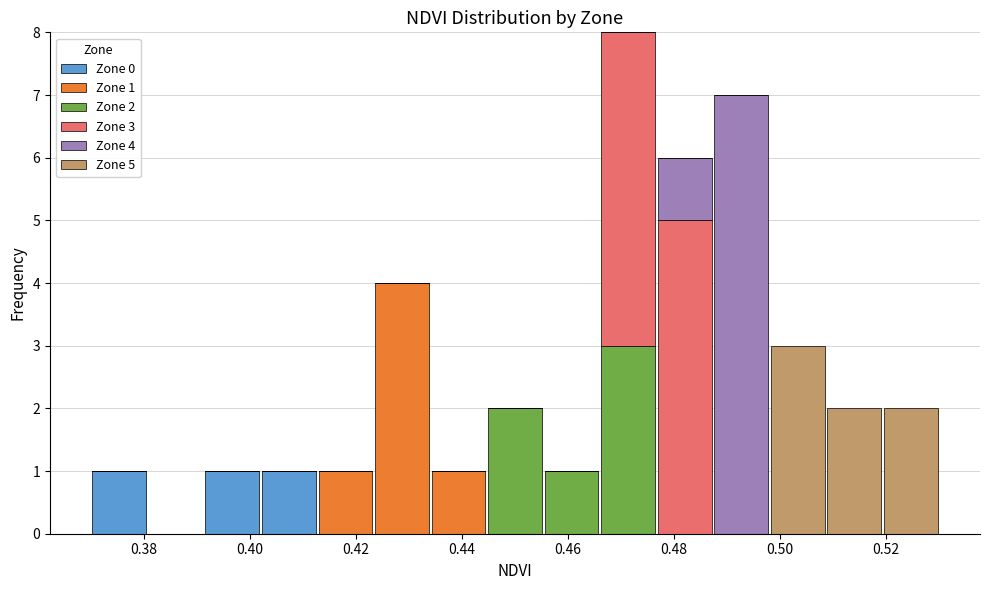

Which range on the x-axis has the tallest stacked bar (by total height)?

0.466 to 0.476